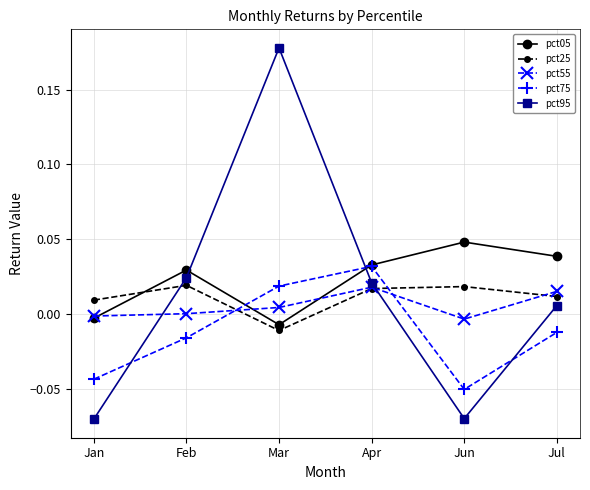

Which series has the largest range (max minus min)?

pct95